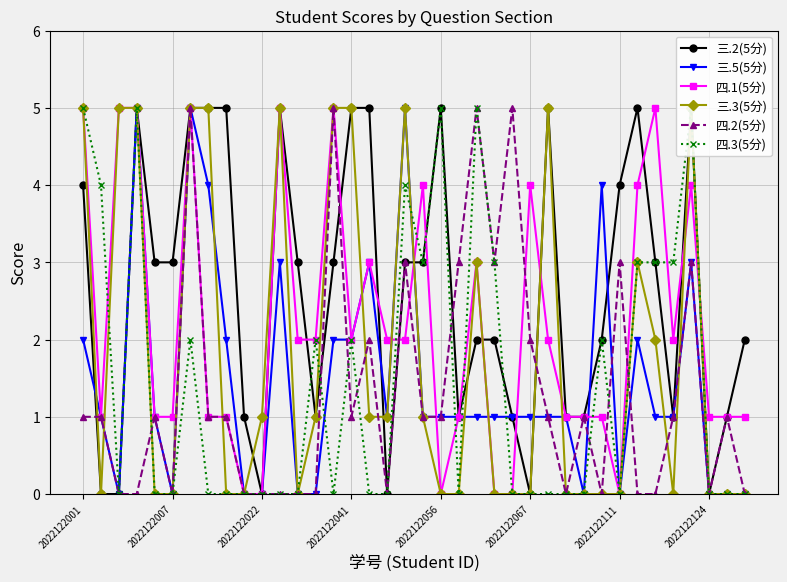

What is the difference between the maximum and minimum values in the 四.2(5分) series?

5